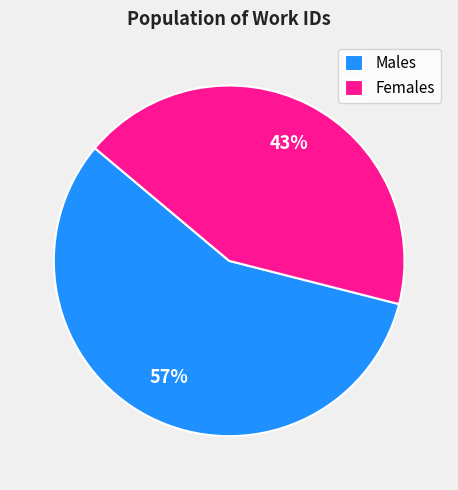

Is Females the majority of the pie?

No